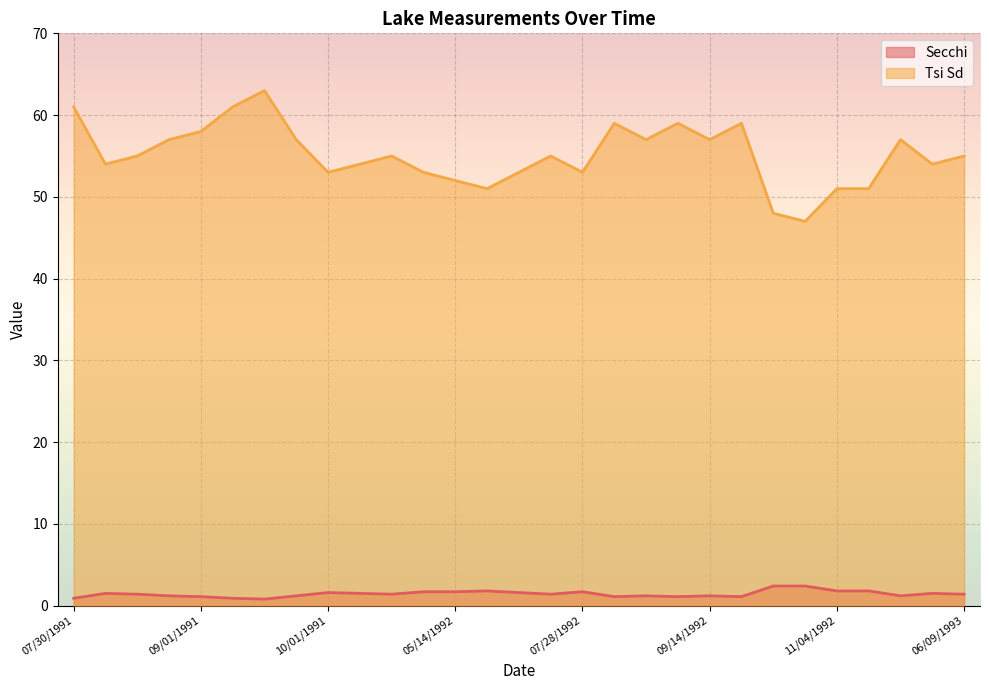

Is it true that Tsi Sd equals 48.0 at 10/14/1992?

True